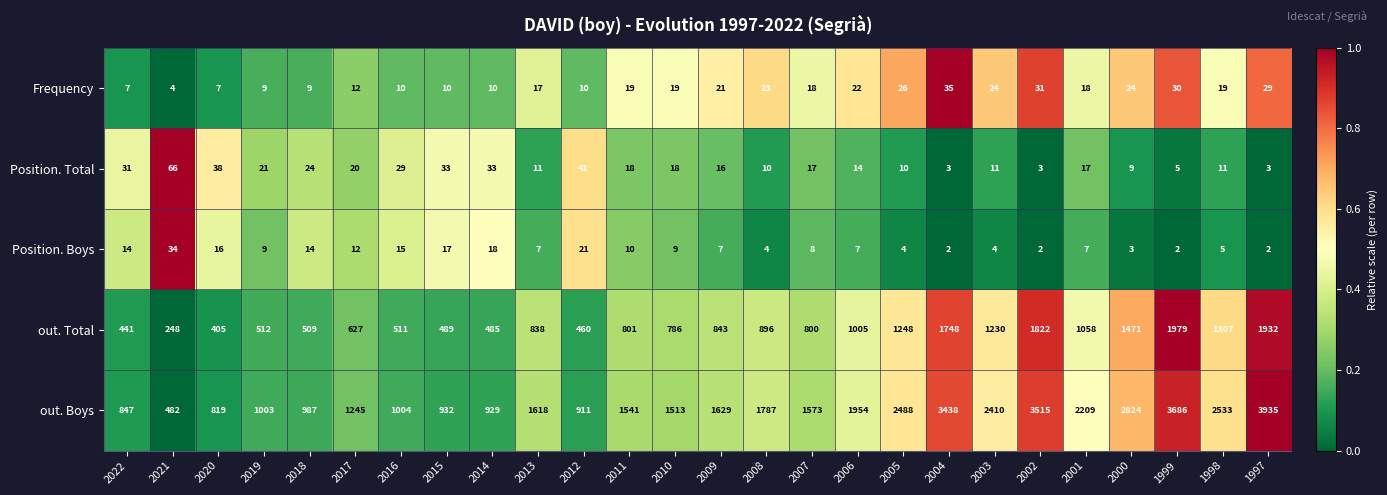

What is the difference between the highest and lowest values at 2005?

2484